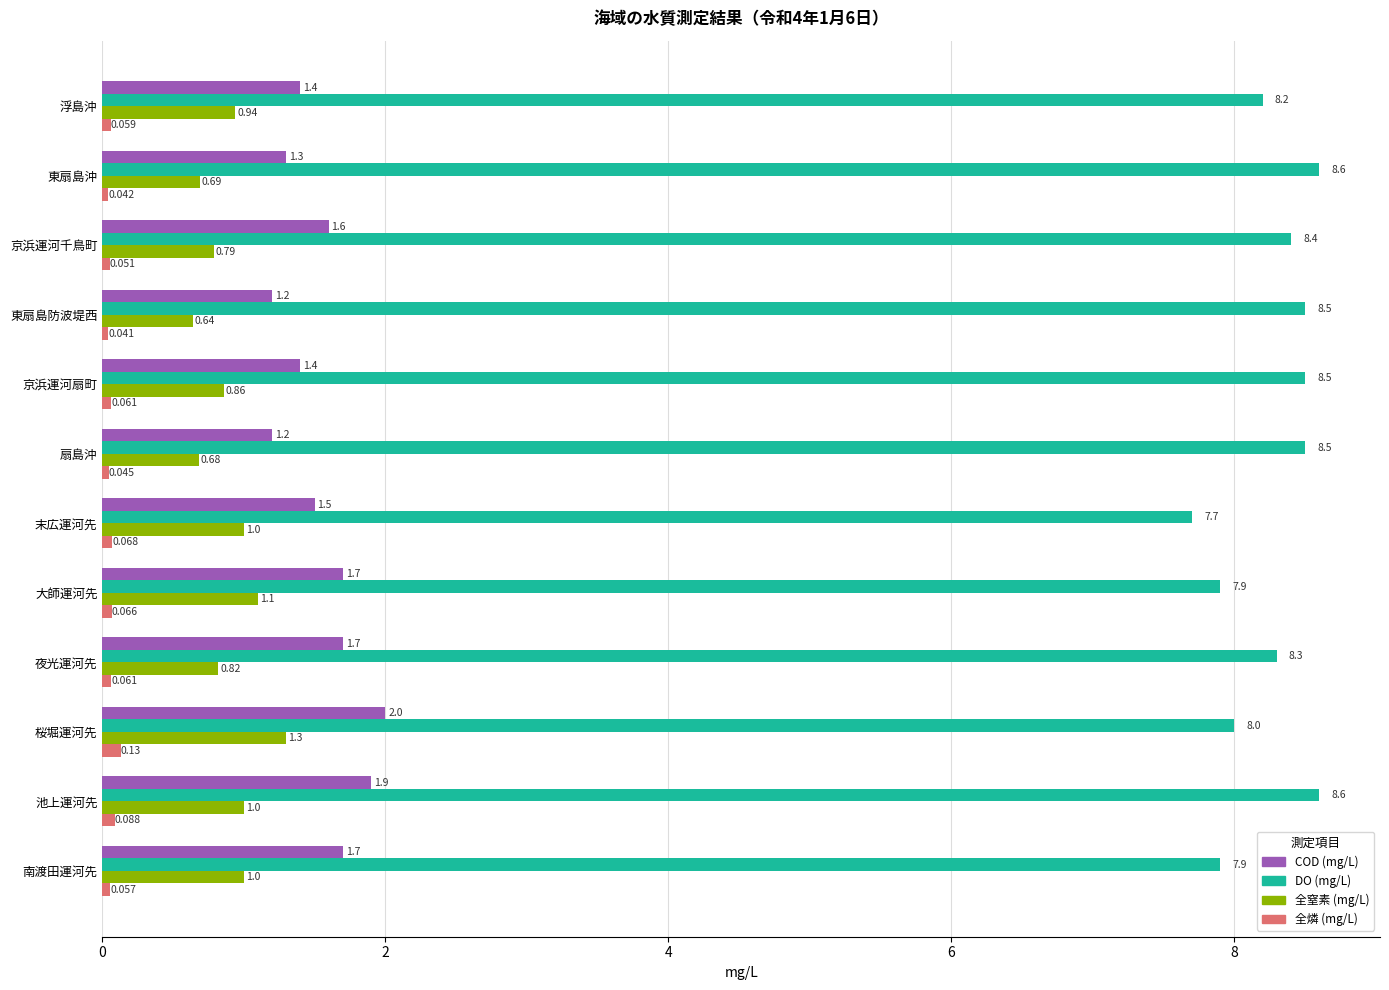

Which series has the largest range (max minus min)?

DO (mg/L)